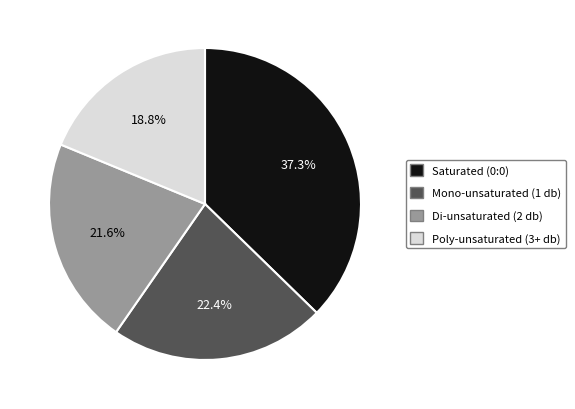

To the nearest percent, what is the average slice percentage?

25%